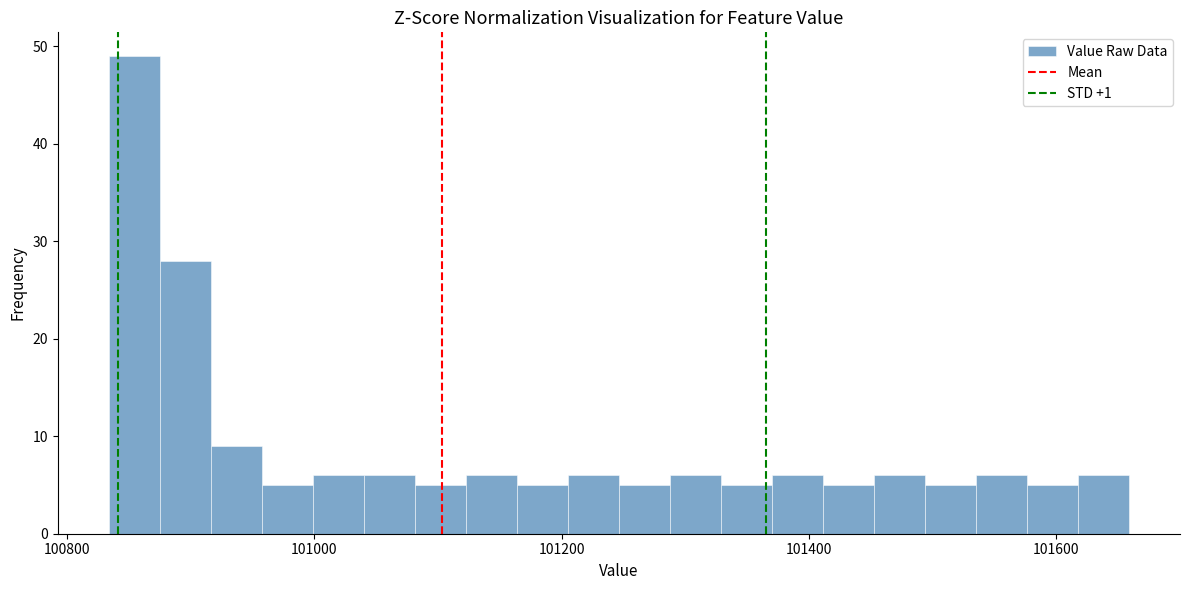

Read against the x-axis, roughly where is the centre of the tallest bar?

100860